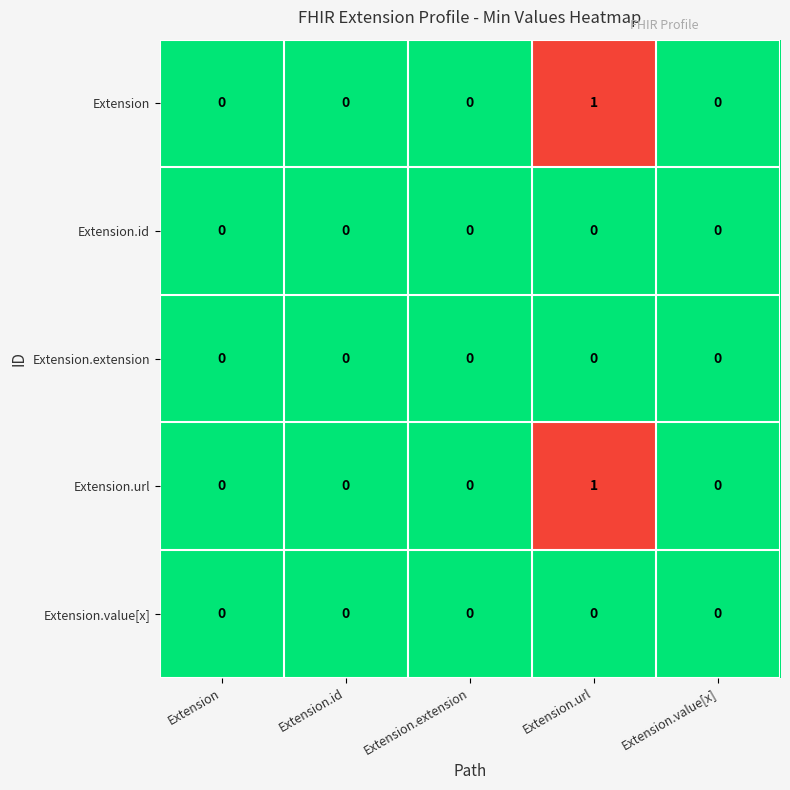

The value of Extension.extension at Extension.url is 0. True or false?

True